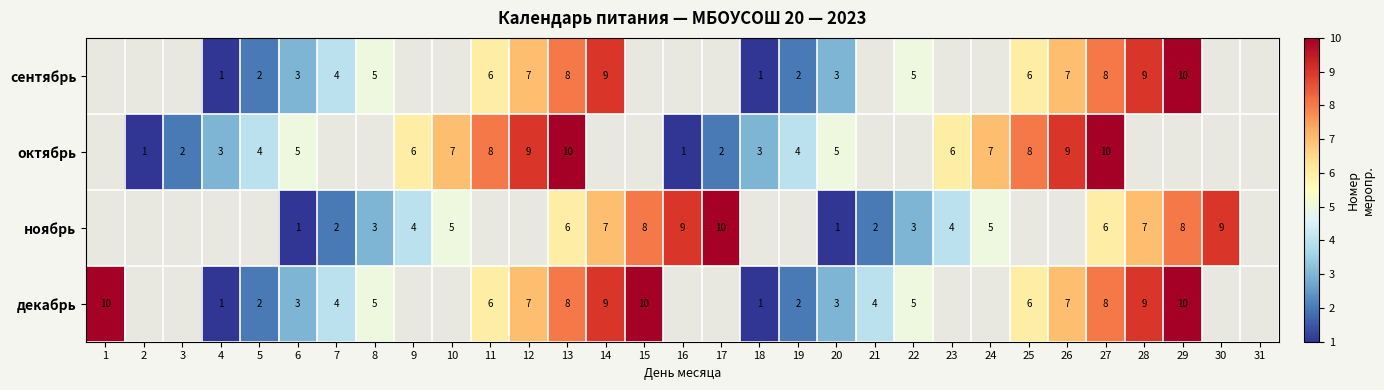

The value of октябрь at 5 is 4. True or false?

True